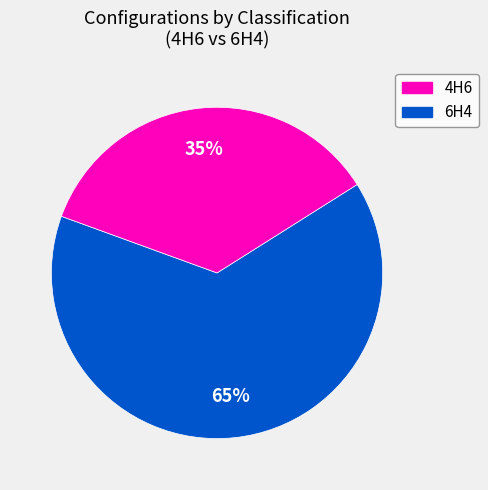

To the nearest percent, what is the average slice percentage?

50%